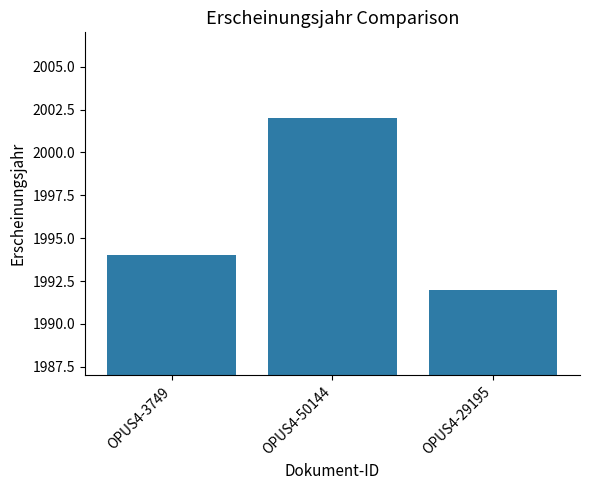

List the labels in order of value, smallest first.

OPUS4-29195, OPUS4-3749, OPUS4-50144